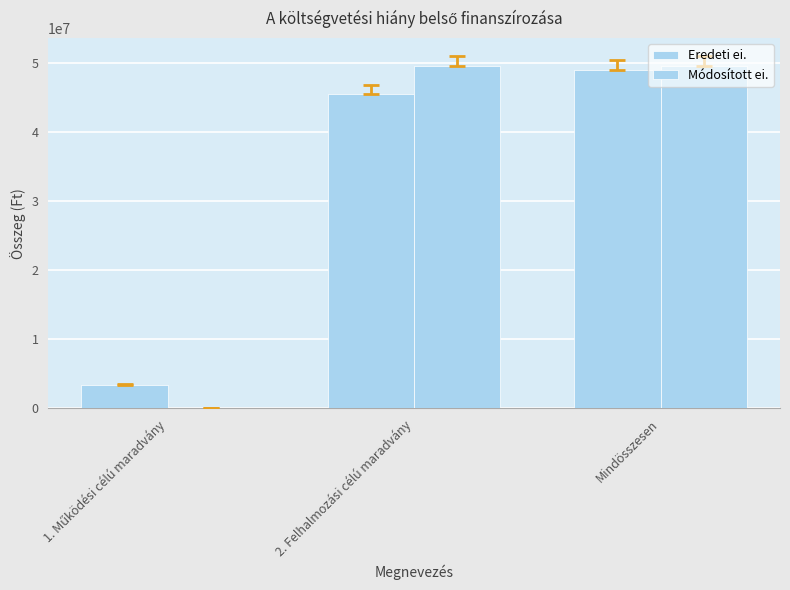

How many groups of bars are there?

3